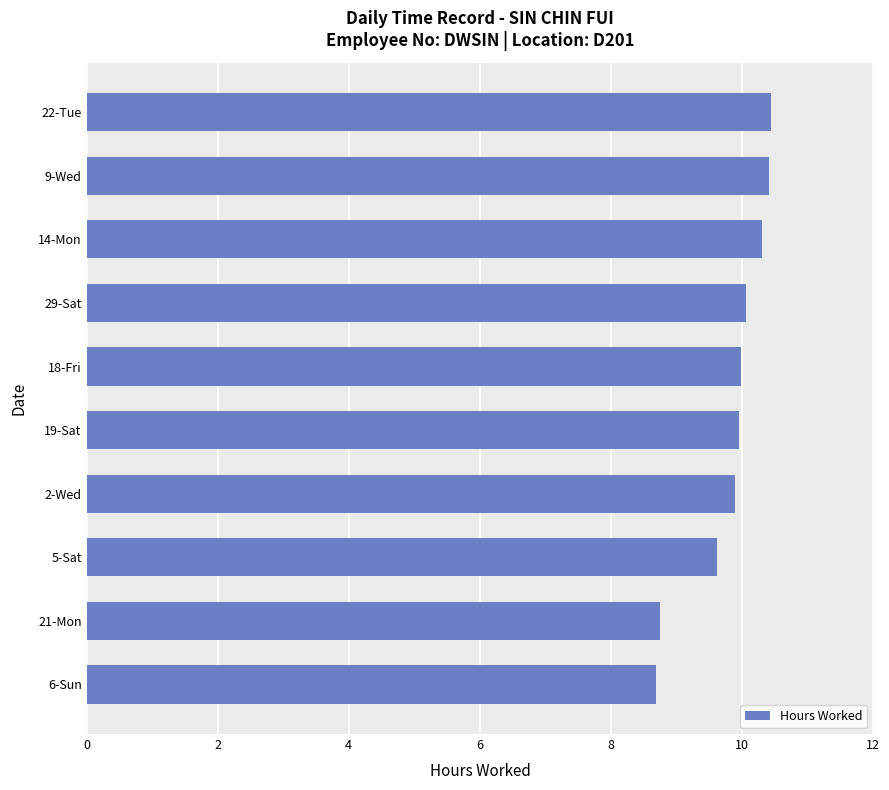

The value at 14-Mon is 2.2. True or false?

False